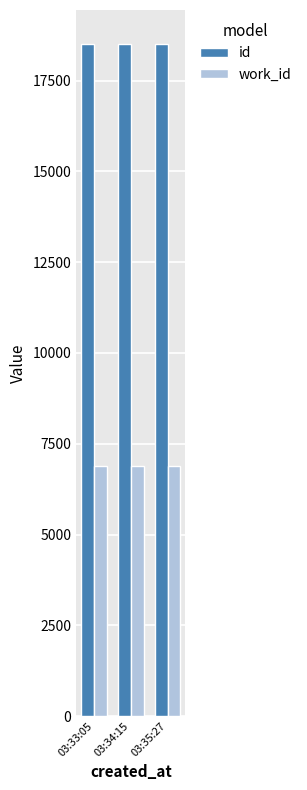

How many bars are there in each group?

2